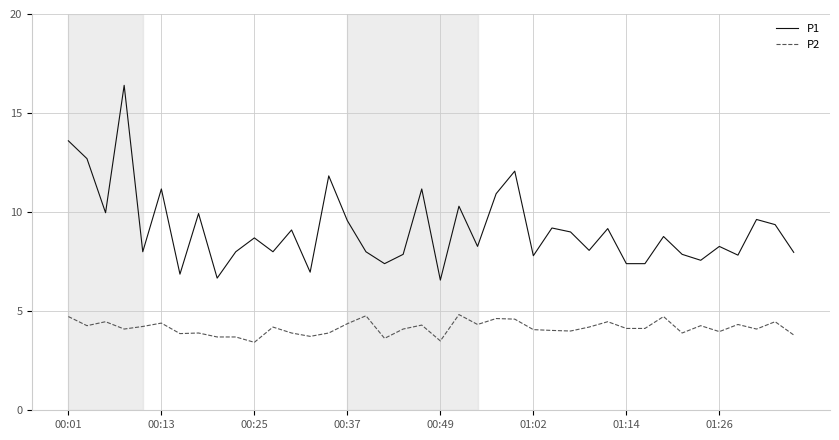

In P1, how many points are higher than both neighbors (excluding endpoints)?

14